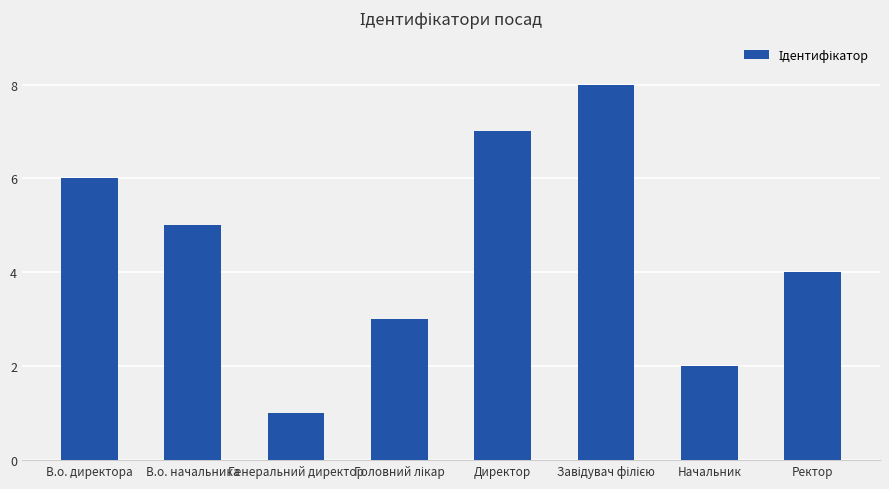

The chart shows a value of 5 at Ректор. True or false?

False